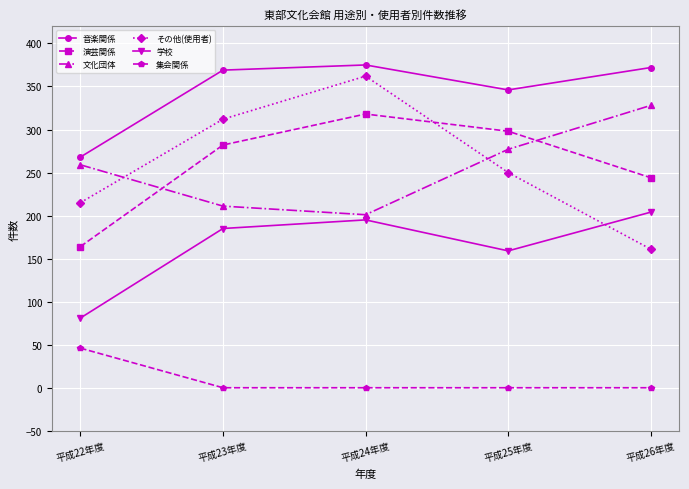

Reading left to right, transcribe all the data shown in this chart.

音楽関係: 平成22年度=268	平成23年度=369	平成24年度=375	平成25年度=346	平成26年度=372
演芸関係: 平成22年度=164	平成23年度=282	平成24年度=318	平成25年度=298	平成26年度=244
文化団体: 平成22年度=259	平成23年度=211	平成24年度=201	平成25年度=277	平成26年度=328
その他(使用者): 平成22年度=215	平成23年度=312	平成24年度=362	平成25年度=250	平成26年度=161
学校: 平成22年度=81	平成23年度=185	平成24年度=195	平成25年度=159	平成26年度=204
集会関係: 平成22年度=46	平成23年度=0	平成24年度=0	平成25年度=0	平成26年度=0